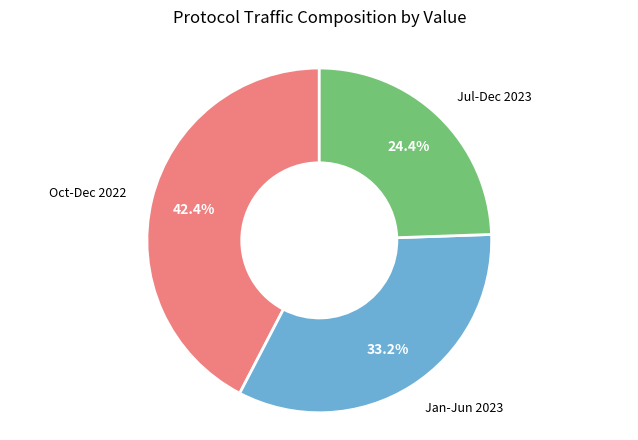

Rank the categories by value from lowest to highest.

Jul-Dec 2023, Jan-Jun 2023, Oct-Dec 2022